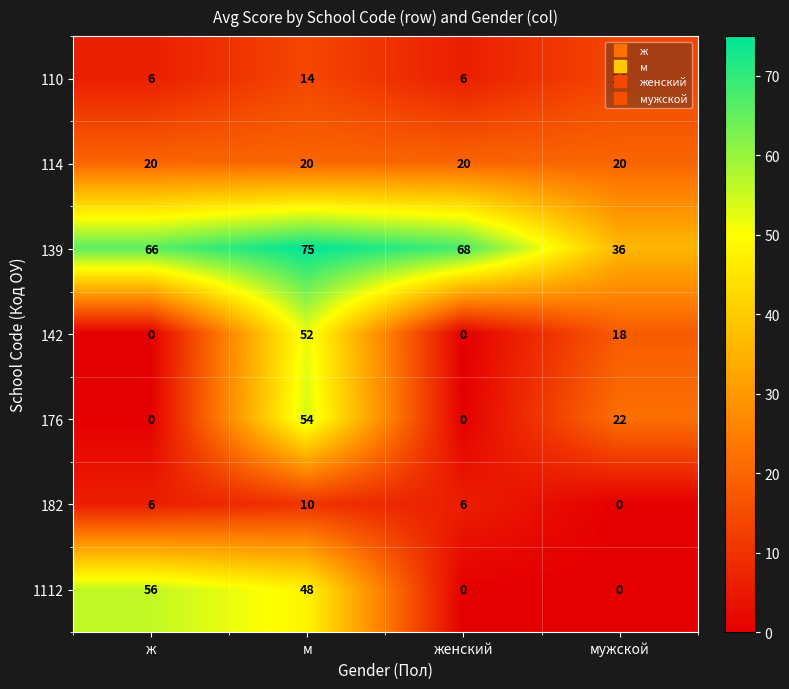

Read the 110 value at м.

14